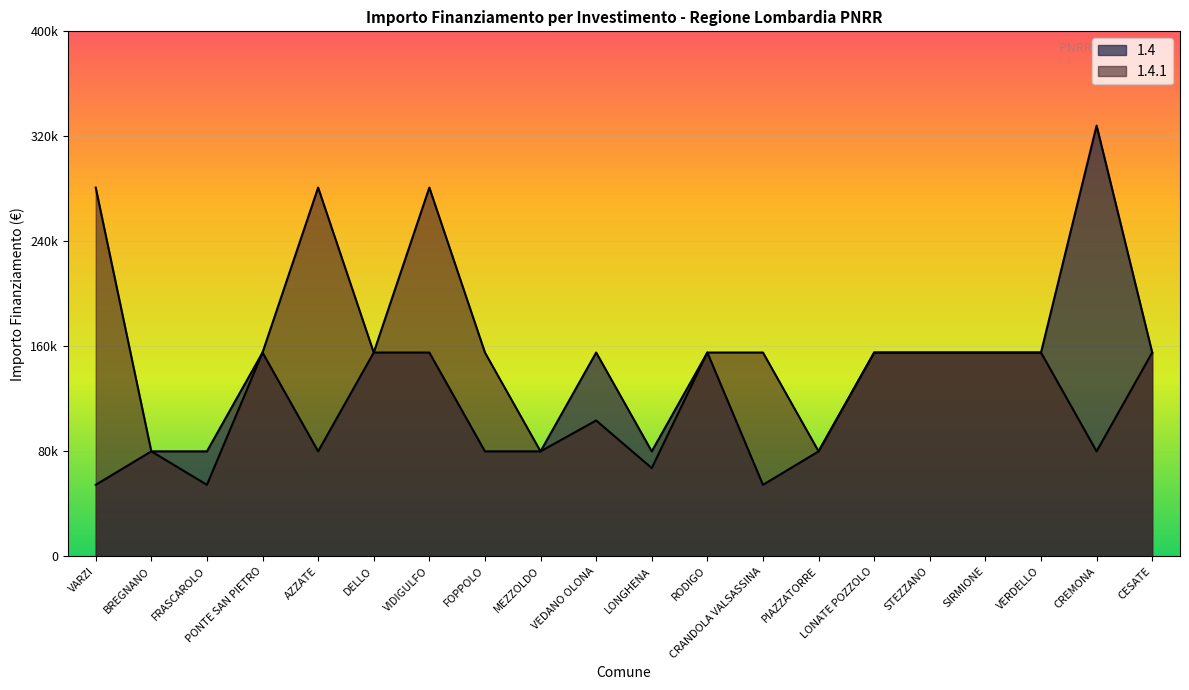

True or false: 1.4 and 1.4.1 intersect in this chart.

False